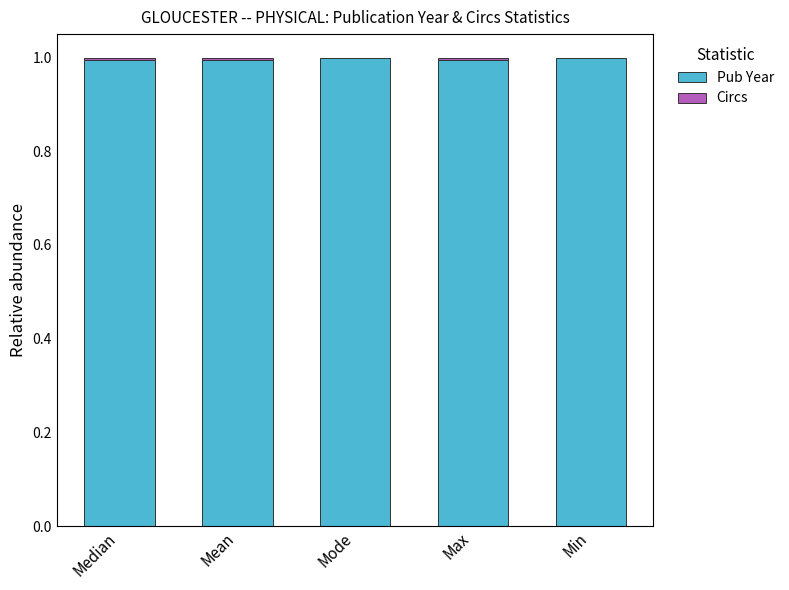

What is the maximum value for Pub Year?

1.0